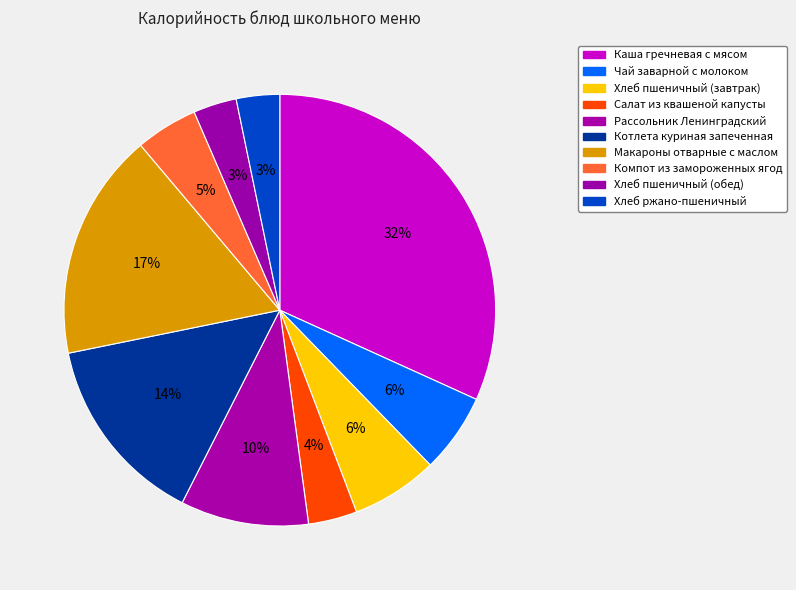

Which category has the smallest portion of the pie?

Хлеб пшеничный (обед)